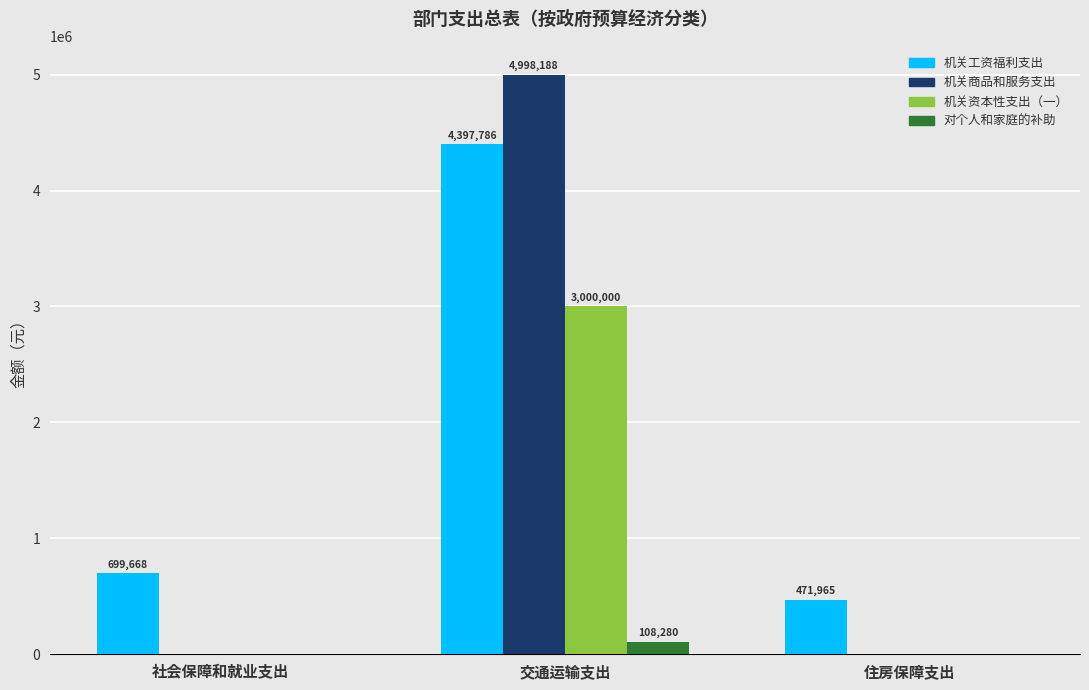

How many series are shown in this chart?

4